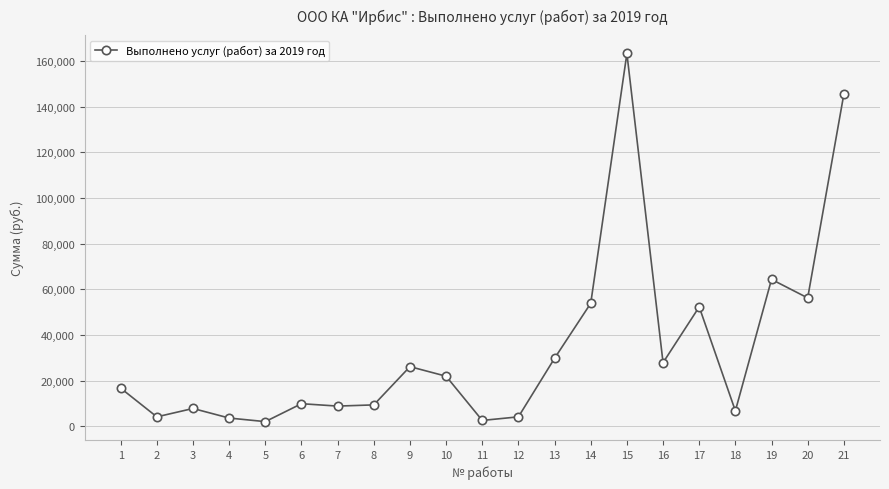

True or false: the data shows 2617.6 at 11.

True